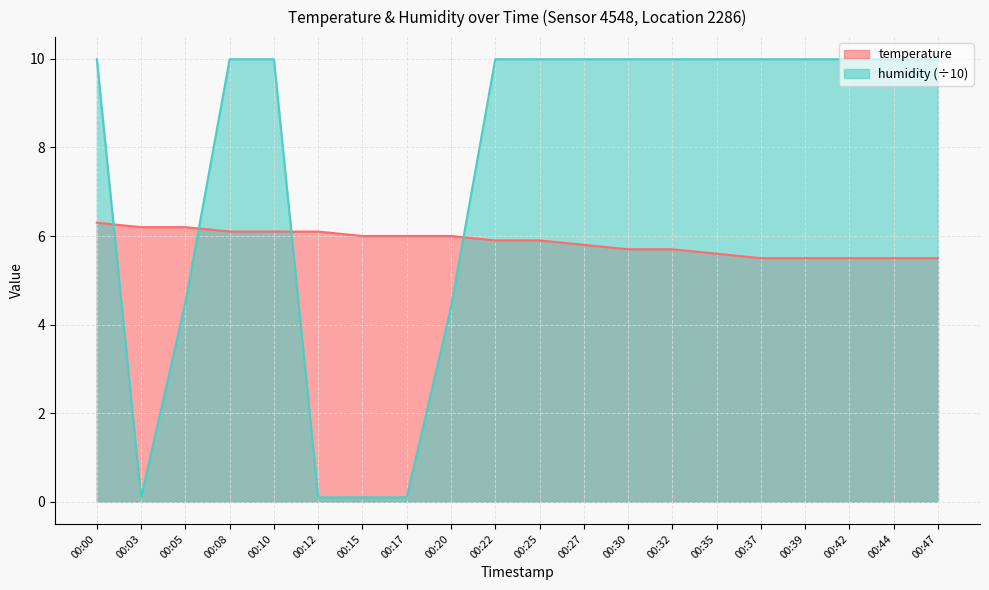

Reading right to left, extract all data points from this chart.

temperature: 00:47=5.5	00:44=5.5	00:42=5.5	00:39=5.5	00:37=5.5	00:35=5.6	00:32=5.7	00:30=5.7	00:27=5.8	00:25=5.9	00:22=5.9	00:20=6.0	00:17=6.0	00:15=6.0	00:12=6.1	00:10=6.1	00:08=6.1	00:05=6.2	00:03=6.2	00:00=6.3
humidity: 00:47=10.0	00:44=10.0	00:42=10.0	00:39=10.0	00:37=10.0	00:35=10.0	00:32=10.0	00:30=10.0	00:27=10.0	00:25=10.0	00:22=10.0	00:20=4.4	00:17=0.1	00:15=0.1	00:12=0.1	00:10=10.0	00:08=10.0	00:05=4.5	00:03=0.1	00:00=10.0